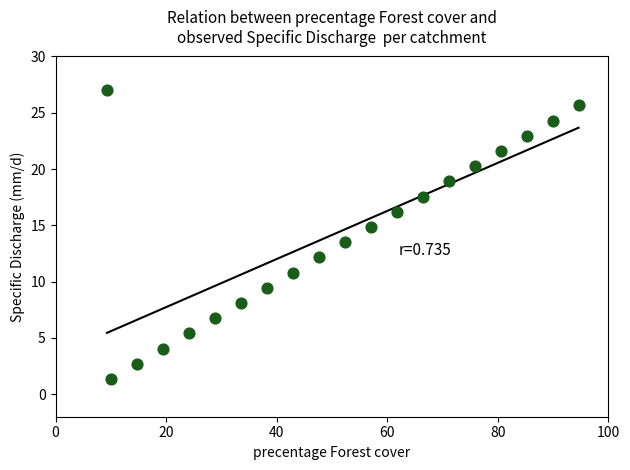

What Y value in the scatter plot is closest to 14?

13.5